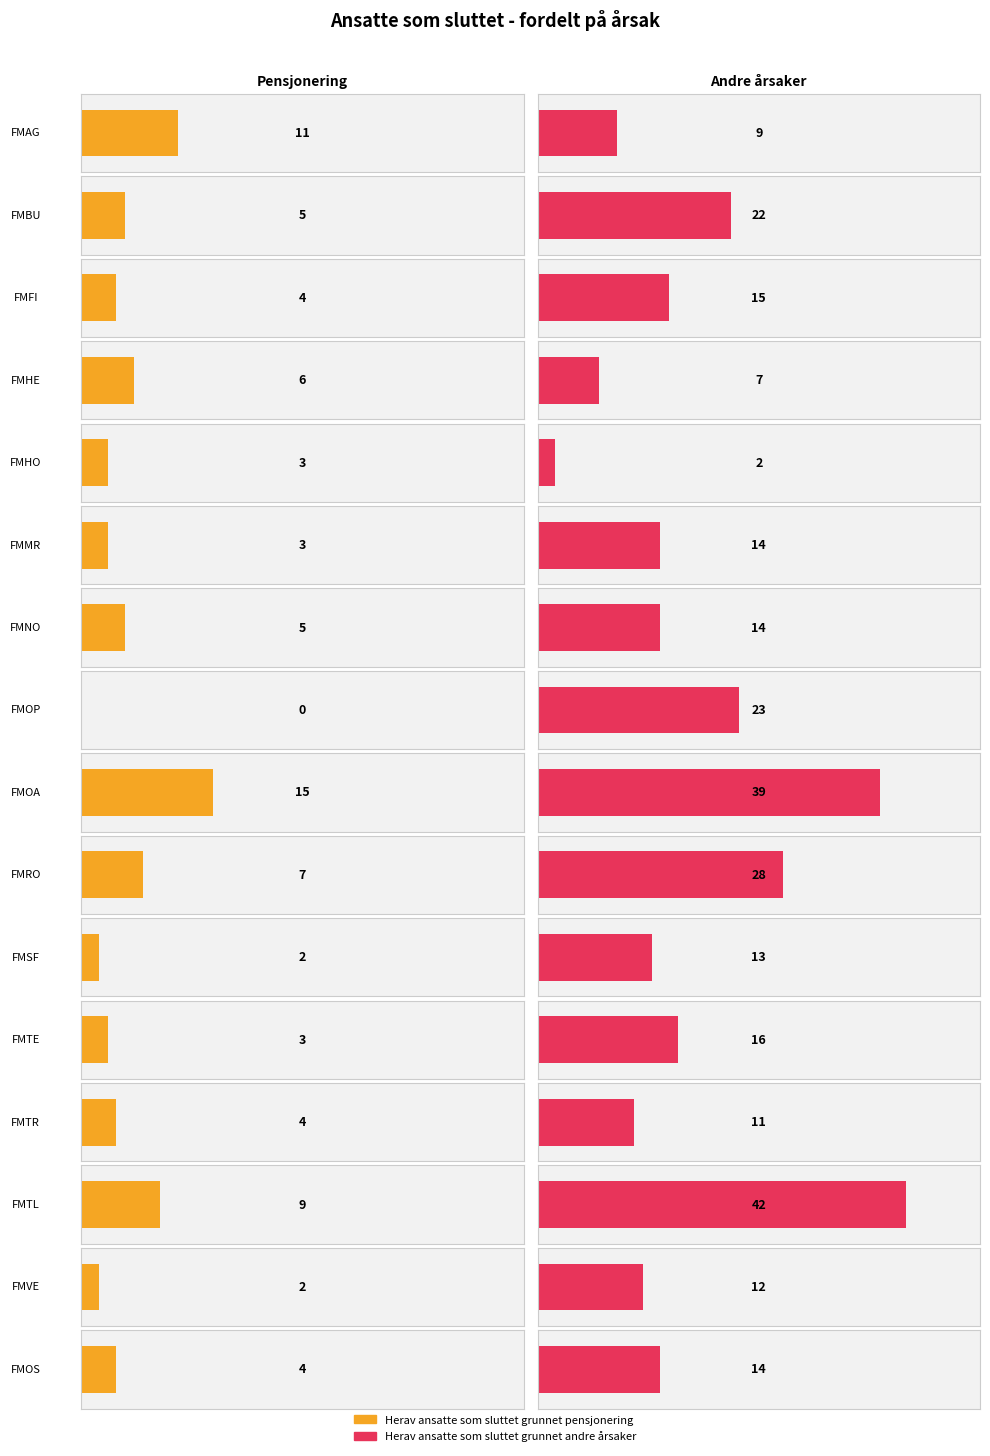

List the labels in order of Herav ansatte som sluttet grunnet pensjonering value, largest first.

FMOA, FMAG, FMTL, FMRO, FMHE, FMBU, FMNO, FMFI, FMTR, FMOS, FMHO, FMMR, FMTE, FMSF, FMVE, FMOP